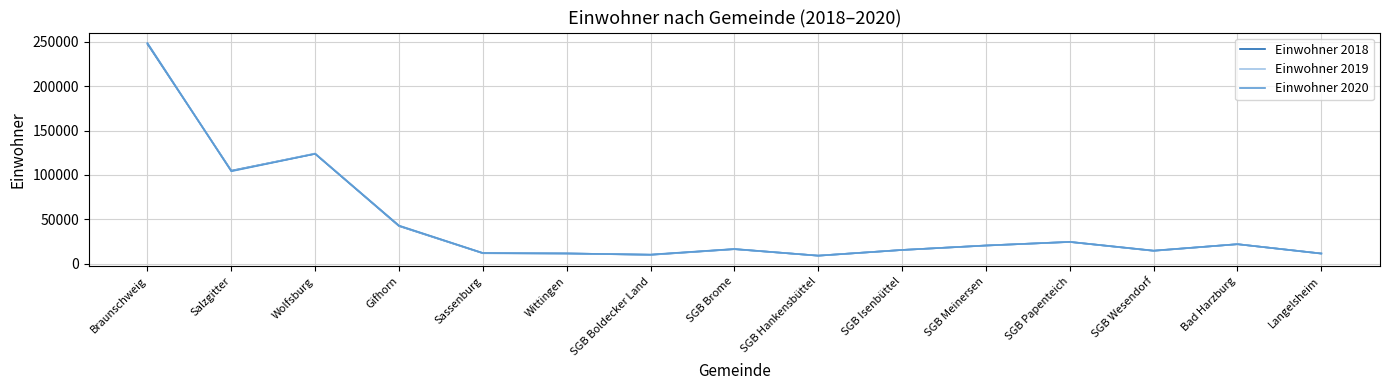

Between which two adjacent categories do Einwohner 2019 and Einwohner 2020 first intersect?

Braunschweig and Salzgitter